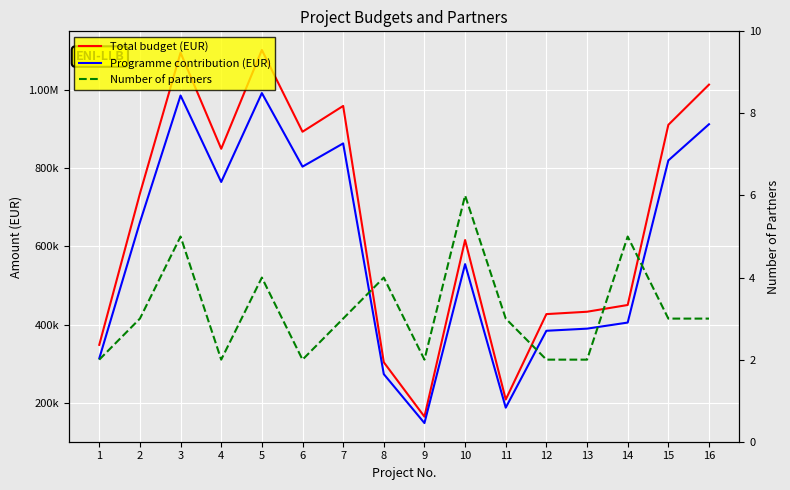

Does the chart display data point markers on the line(s)?

No